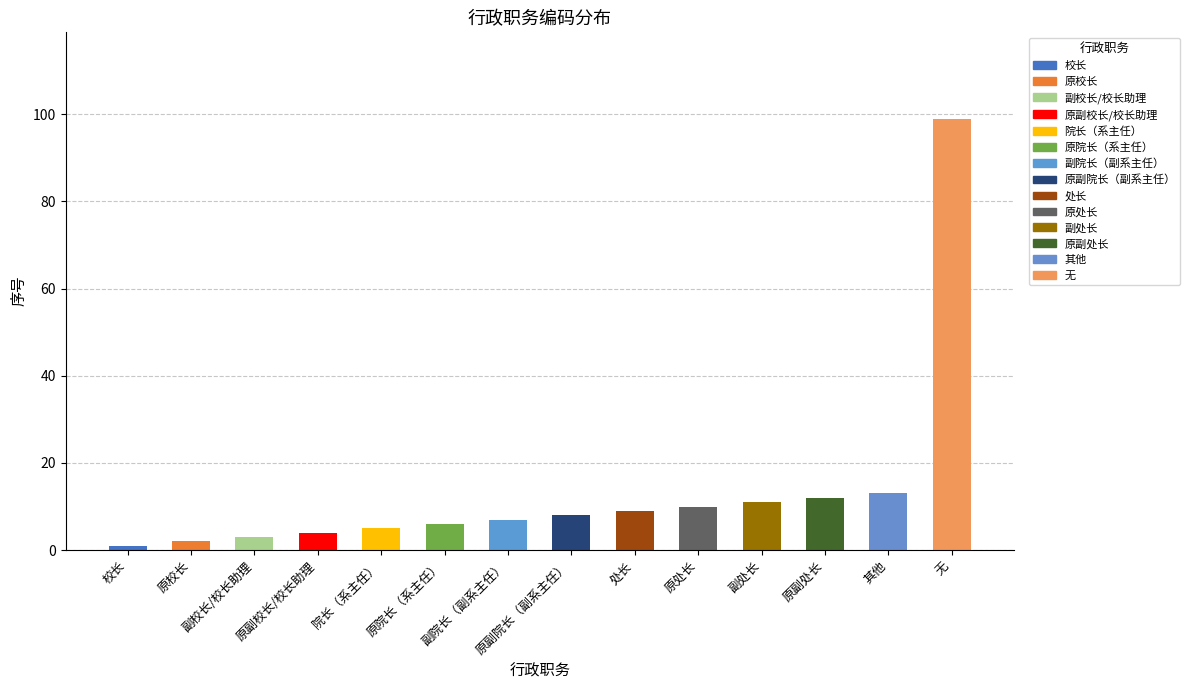

What is the label of the 2nd bar from the right?

其他